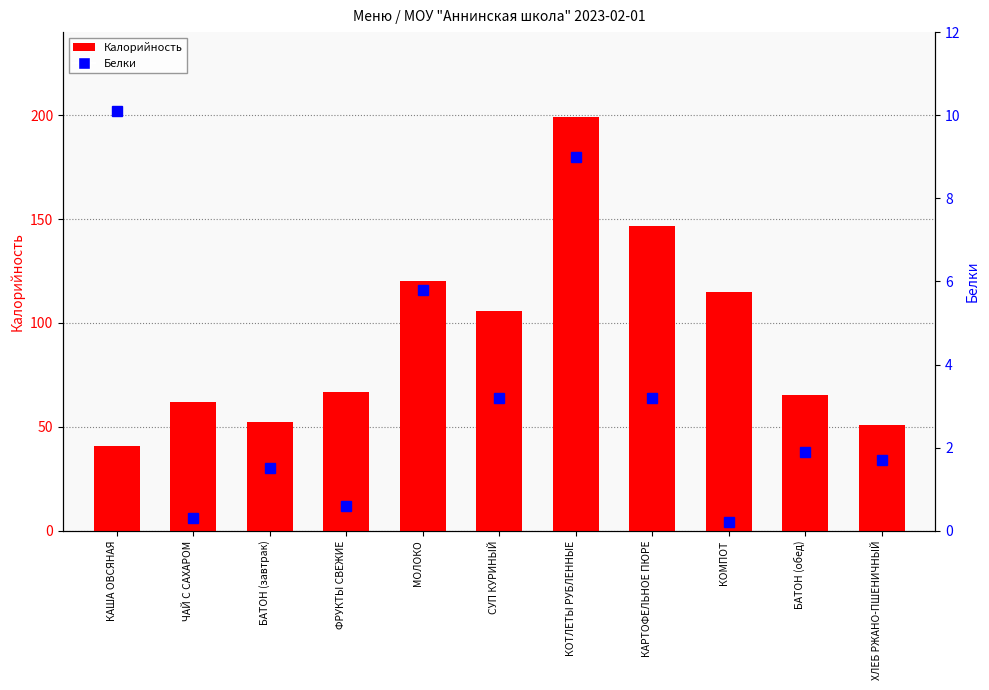

What are all the series names shown in the legend?

Калорийность, Белки